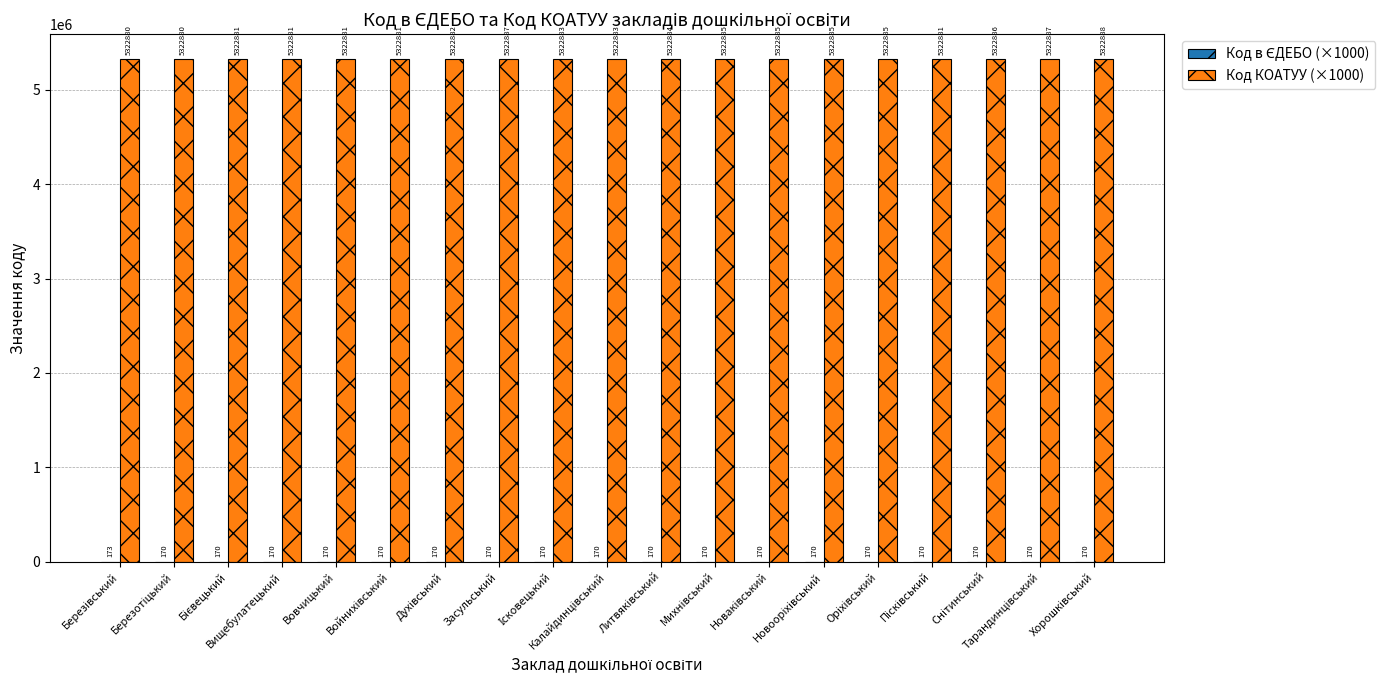

Which series has the largest total across all categories?

Код КОАТУУ (×1000)